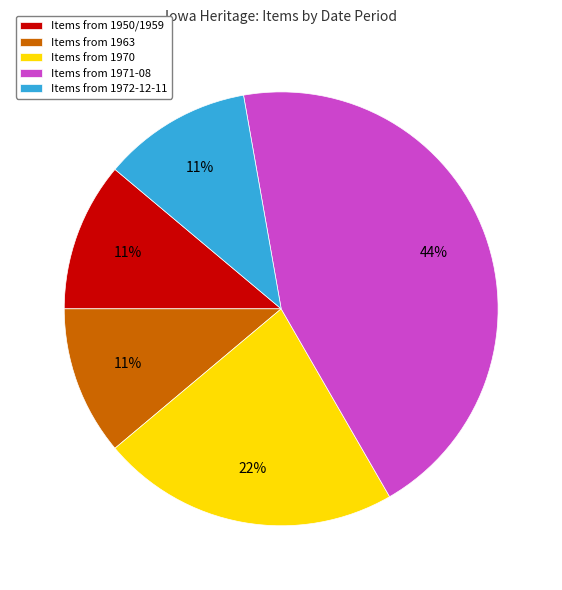

To the nearest percent, what is the difference between the largest and smallest slice percentages?

33%